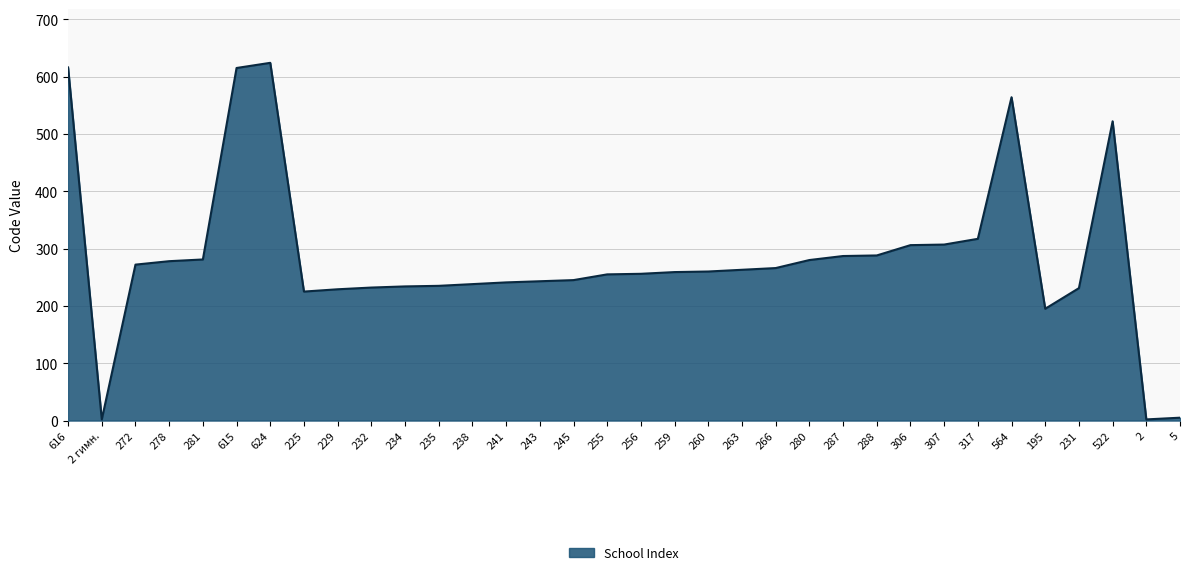

Where does the data first go above 260?

616